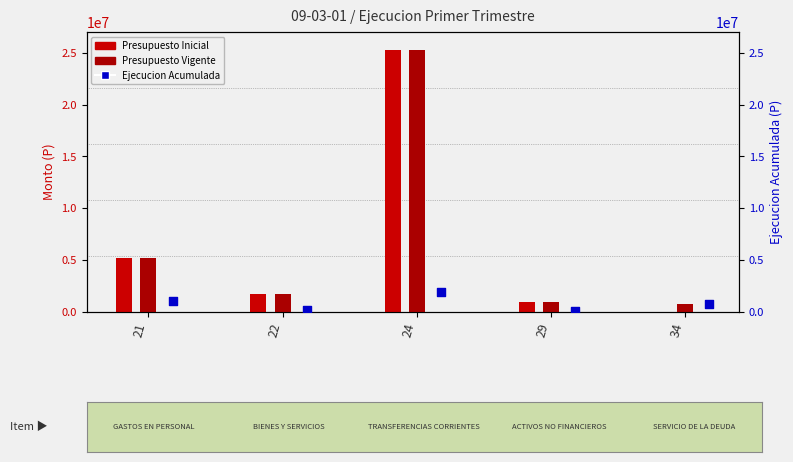

Which series has the largest Y range (max minus min)?

Presupuesto Inicial